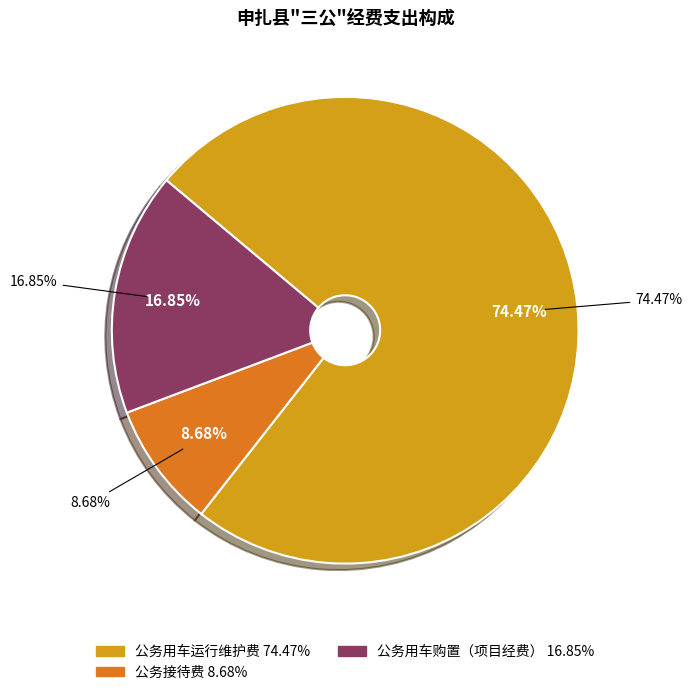

The 公务用车运行维护费 slice represents 74% of the pie. True or false?

True